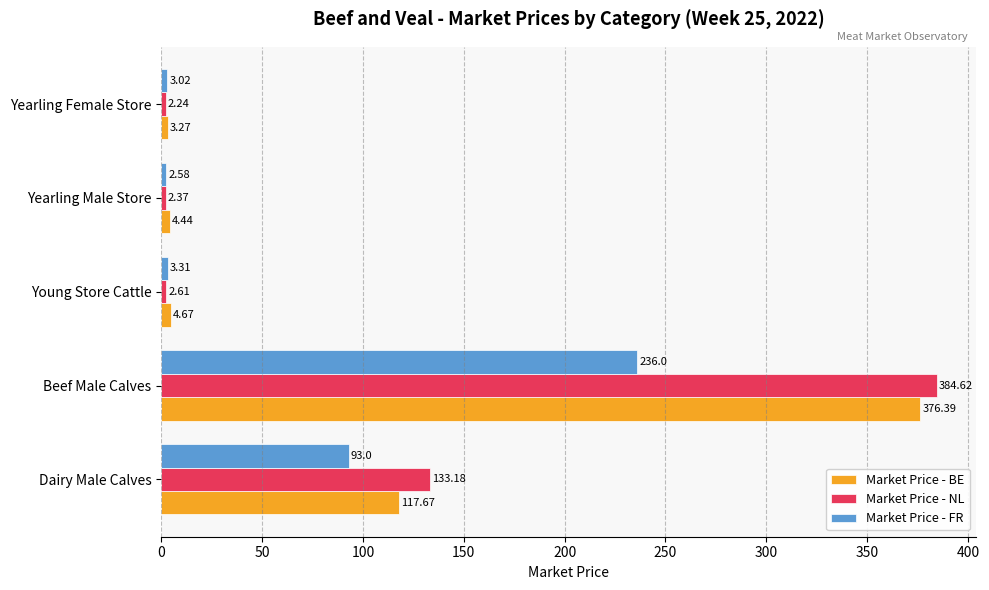

Which category has the lowest value in the Market Price - NL series?

Yearling Female Store